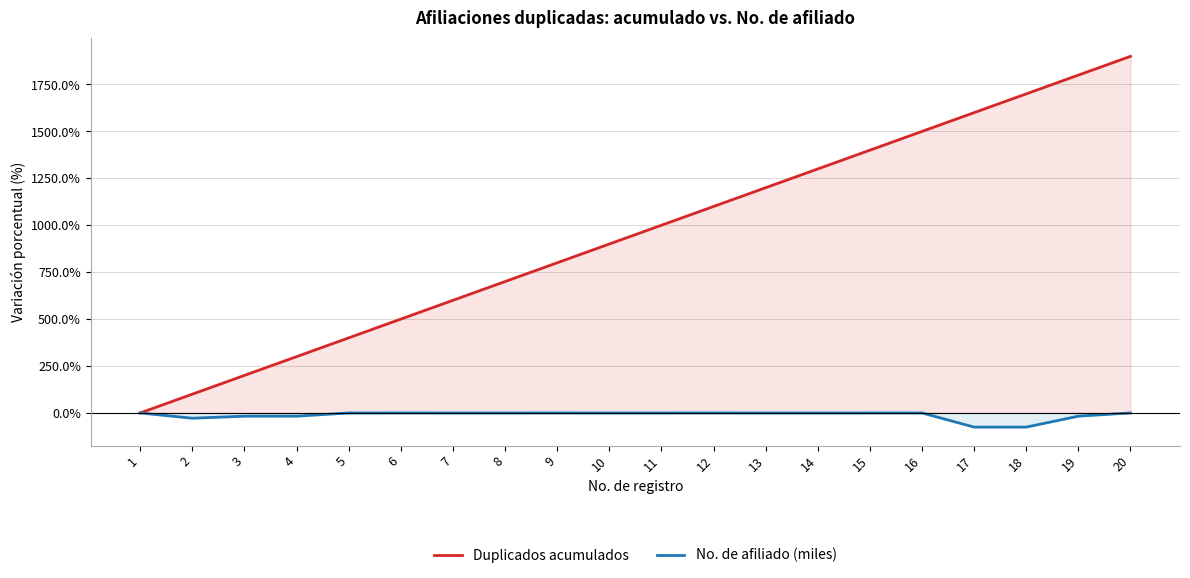

How many distinct data groups are displayed?

2